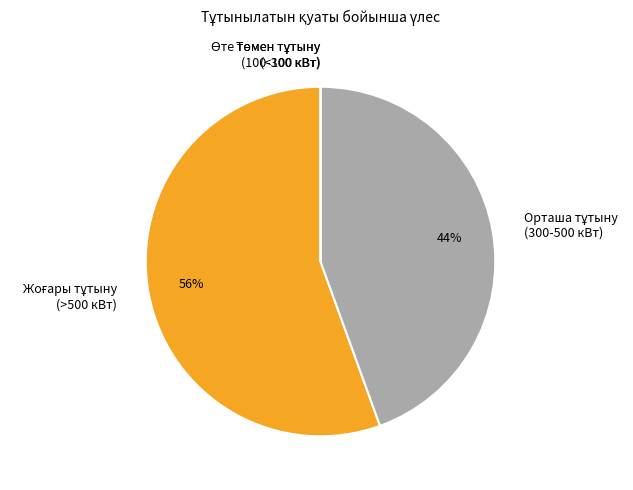

To the nearest percent, what is the average slice percentage?

25%